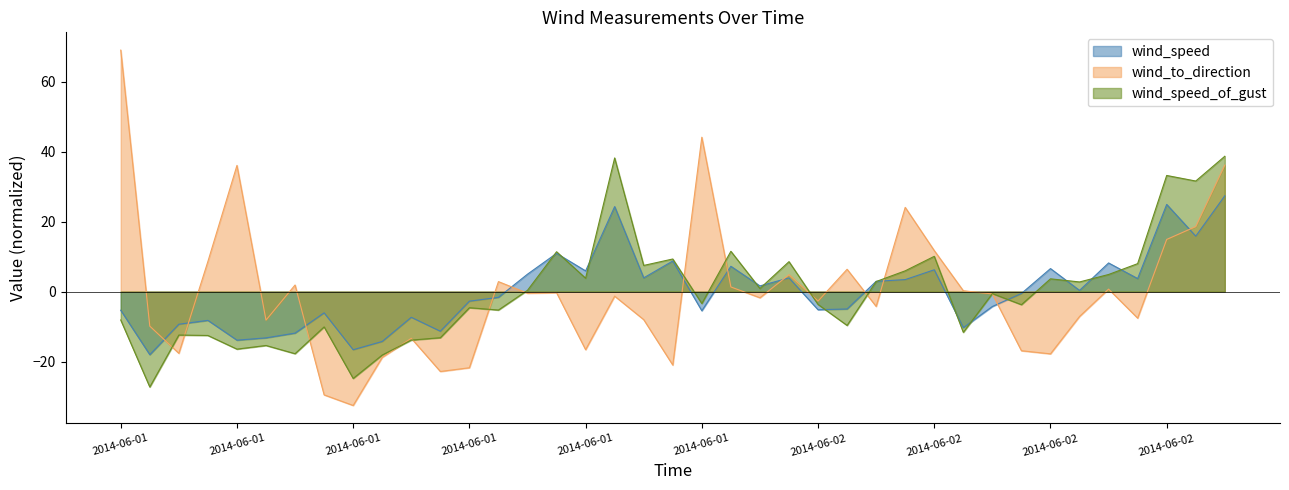

What is the value of the wind_speed point at the 31st from the left?

-4.3